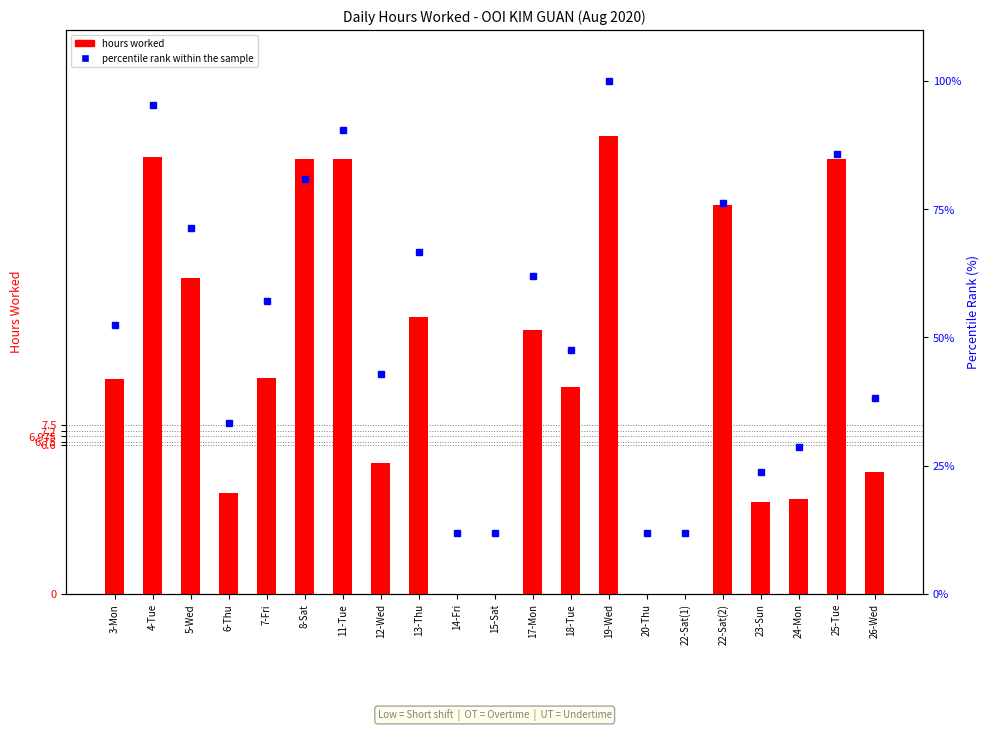

List the labels in order of hours worked value, smallest first.

14-Fri, 15-Sat, 20-Thu, 22-Sat(1), 23-Sun, 24-Mon, 6-Thu, 26-Wed, 12-Wed, 18-Tue, 3-Mon, 7-Fri, 17-Mon, 13-Thu, 5-Wed, 22-Sat(2), 8-Sat, 25-Tue, 11-Tue, 4-Tue, 19-Wed